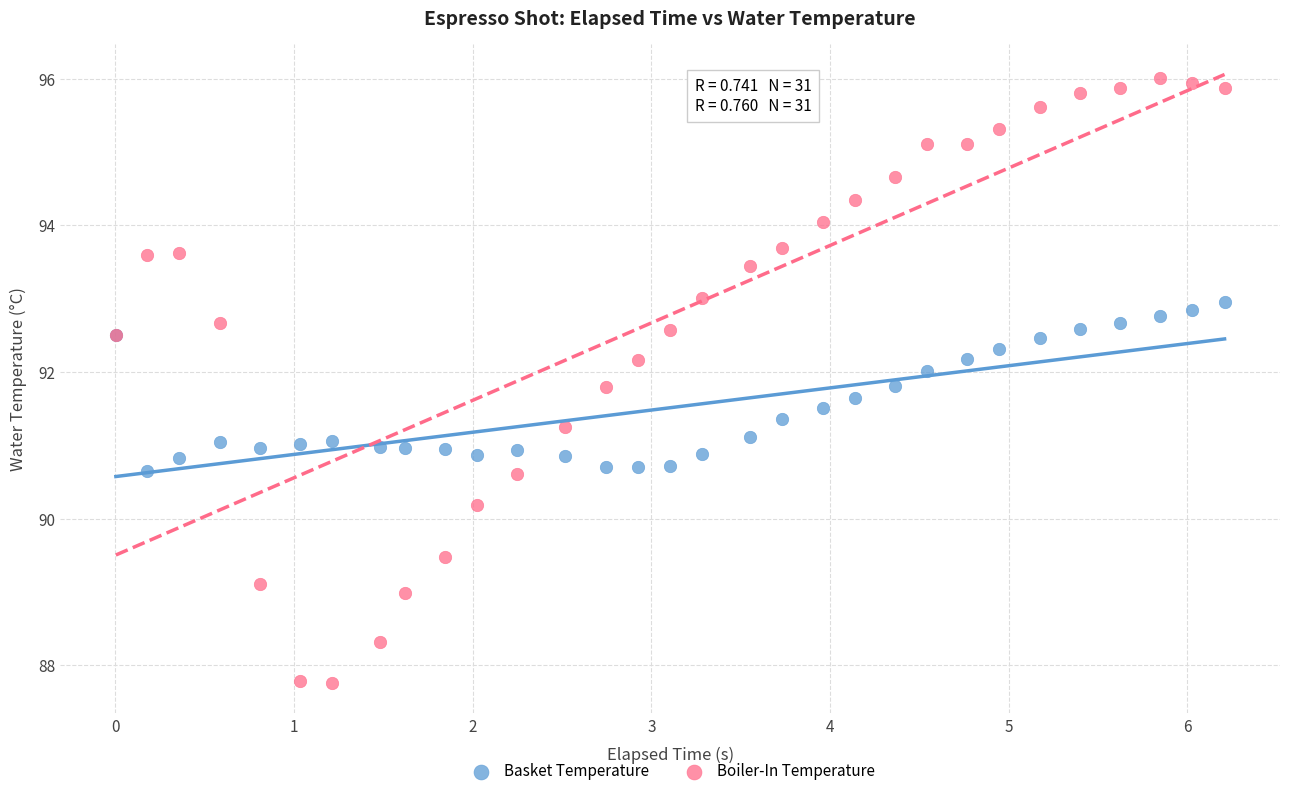

Which series has the widest spread of Y values?

Boiler-In Temperature